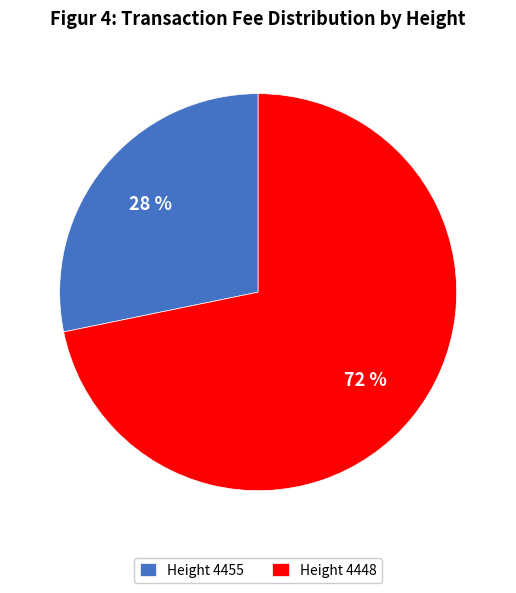

To the nearest percent, what is the average slice percentage?

50%